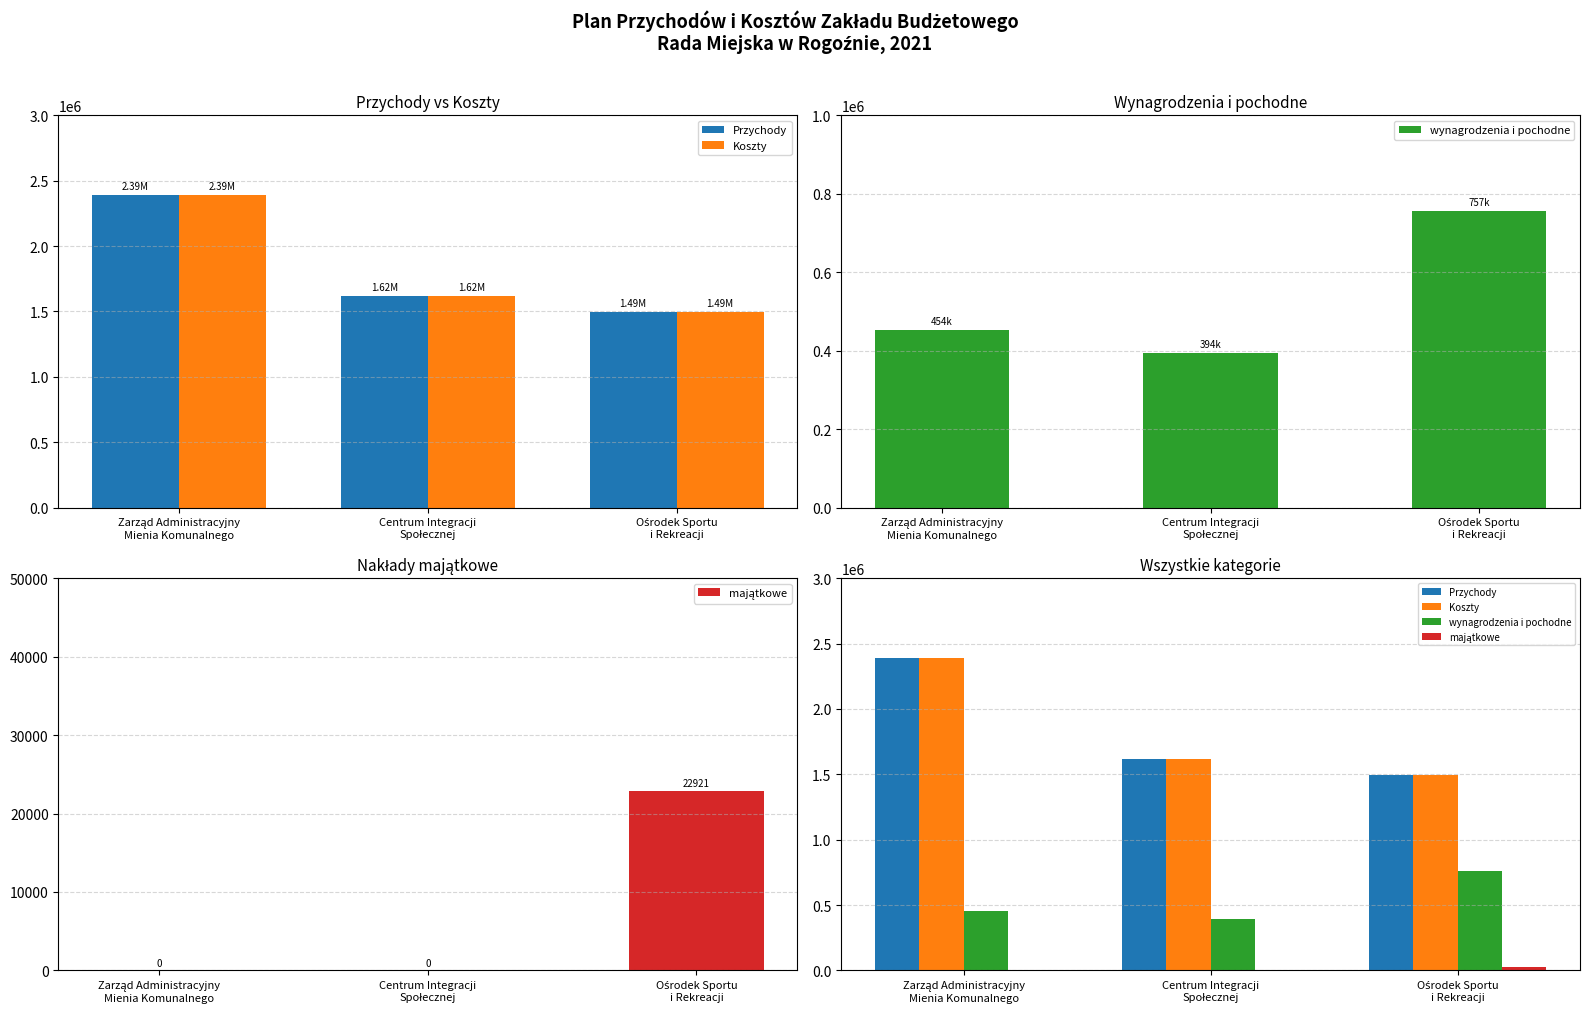

Is it true that wynagrodzenia i pochodne equals 394500.0 at Centrum Integracji
Społecznej?

True